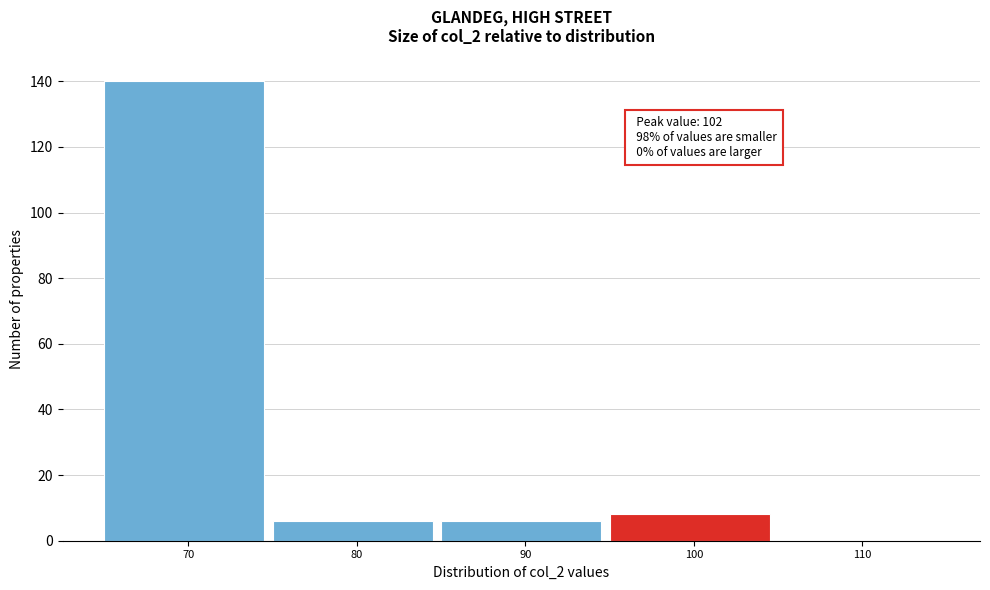

Reading left to right, list all the values displayed in this chart.

70=140	80=6	90=6	100=8	110=0